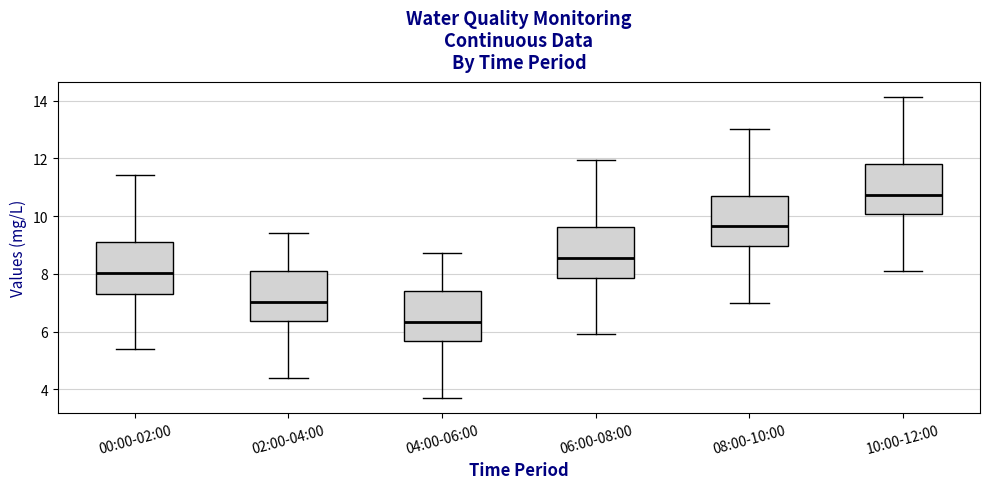

Reading left to right, read every box against the y-axis: the position of its median line, the range the box covers, and the ends of its whiskers. The values are not printed on the chart, so give them approximately, as read against the axis.

00:00-02:00: median 8.0, box 7.2 to 9.0, whiskers 5.4 to 11.4
02:00-04:00: median 7.0, box 6.4 to 8.2, whiskers 4.4 to 9.4
04:00-06:00: median 6.4, box 5.6 to 7.4, whiskers 3.8 to 8.8
06:00-08:00: median 8.6, box 7.8 to 9.6, whiskers 6.0 to 12.0
08:00-10:00: median 9.6, box 9.0 to 10.8, whiskers 7.0 to 13.0
10:00-12:00: median 10.8, box 10.0 to 11.8, whiskers 8.2 to 14.2